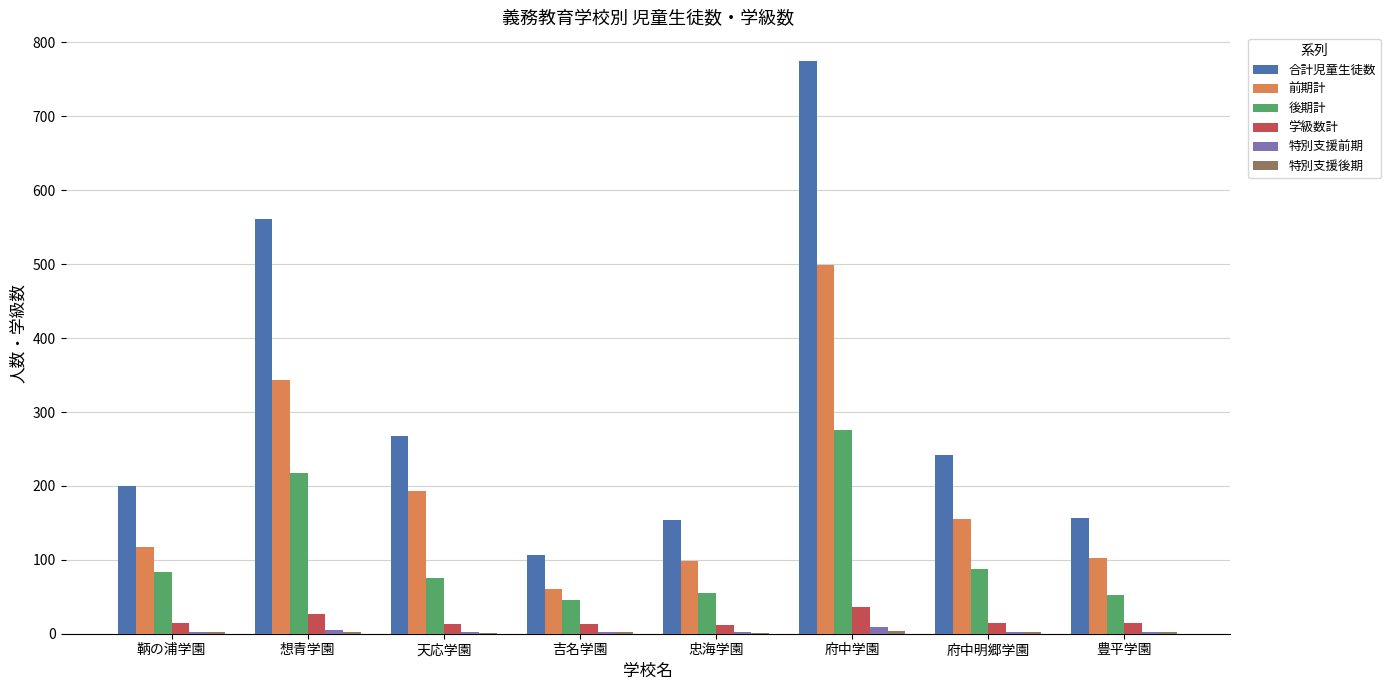

At which label is 後期計 closest to 161?

想青学園